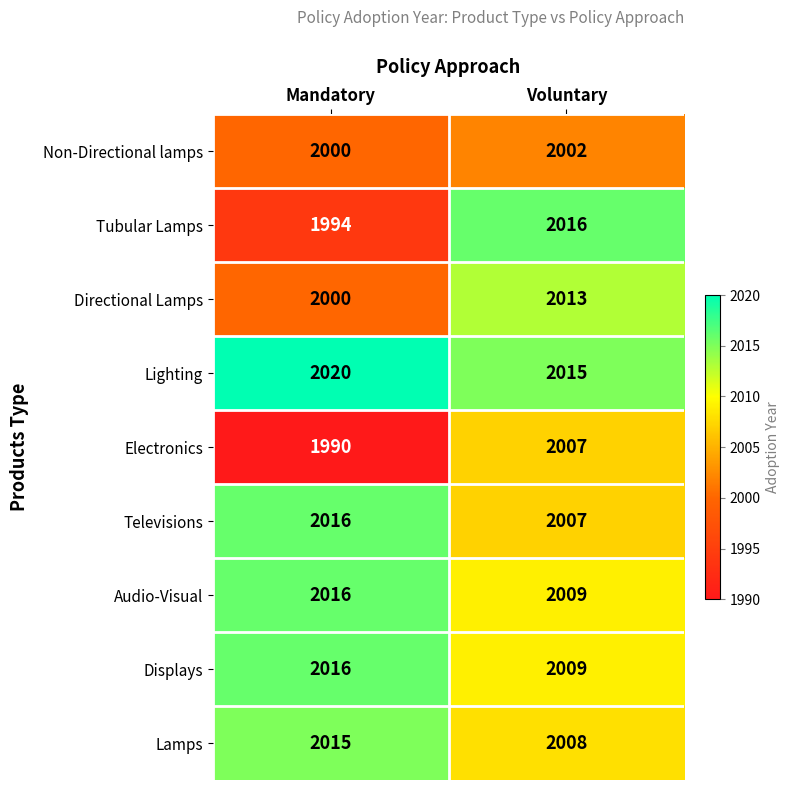

What is the sum of all Audio-Visual values?

4025